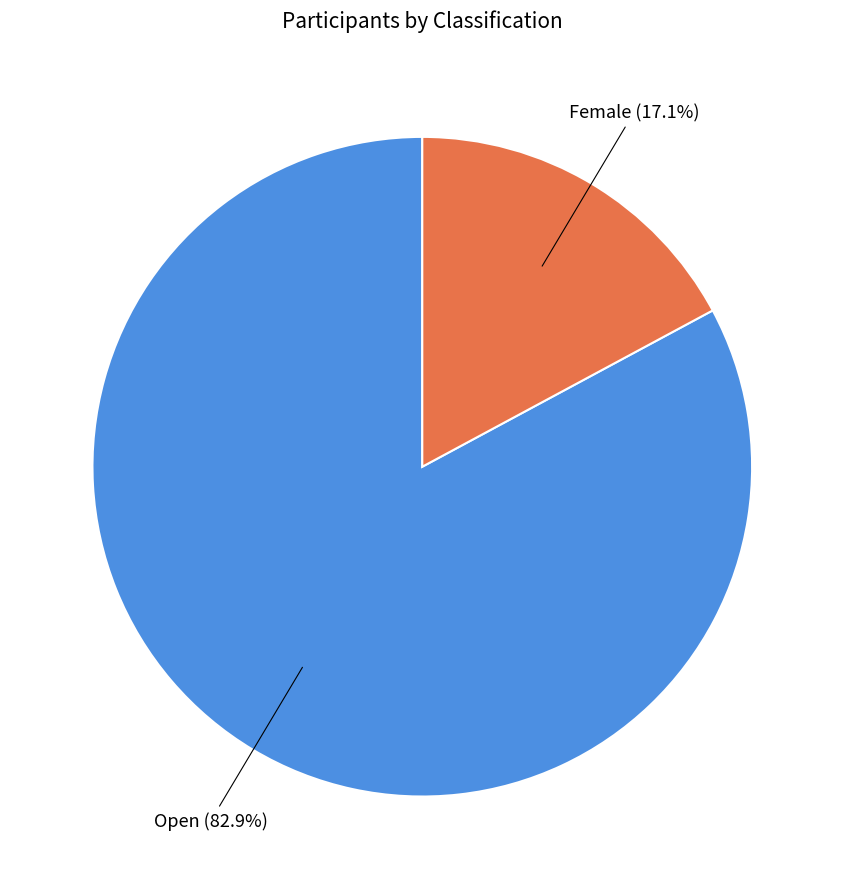

Is there a majority slice in this chart?

Yes